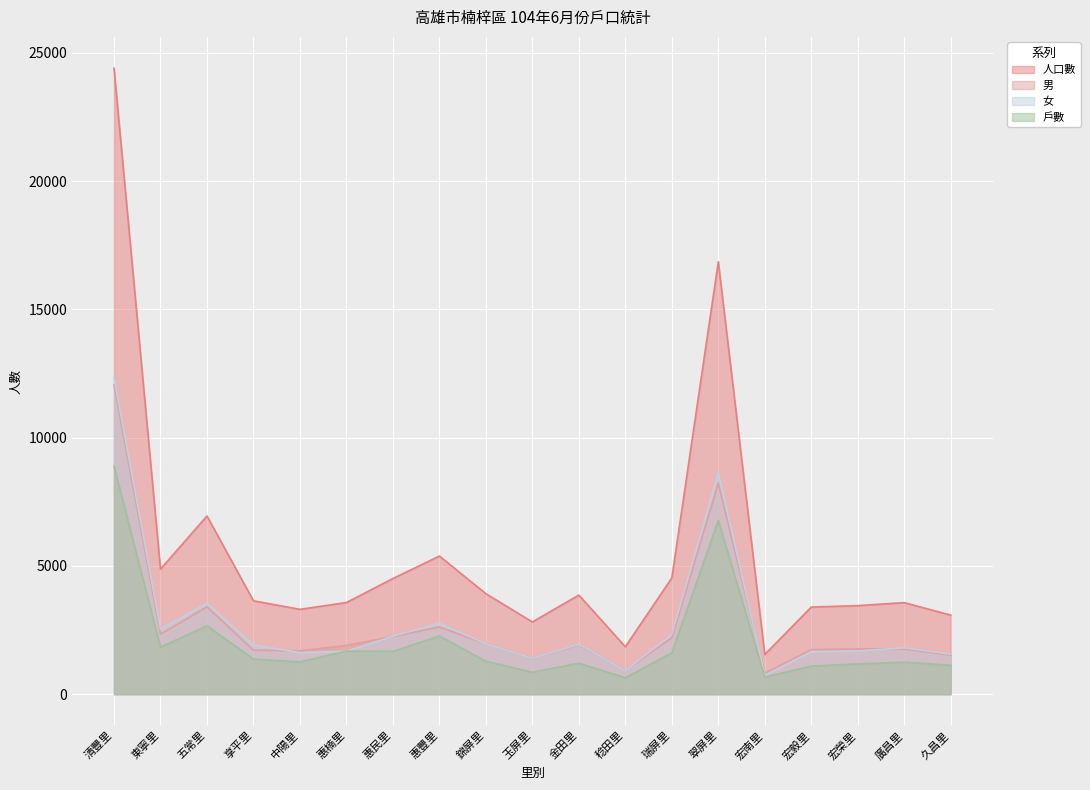

What is the difference between the second highest and second lowest values in the 人口數 series?

15009